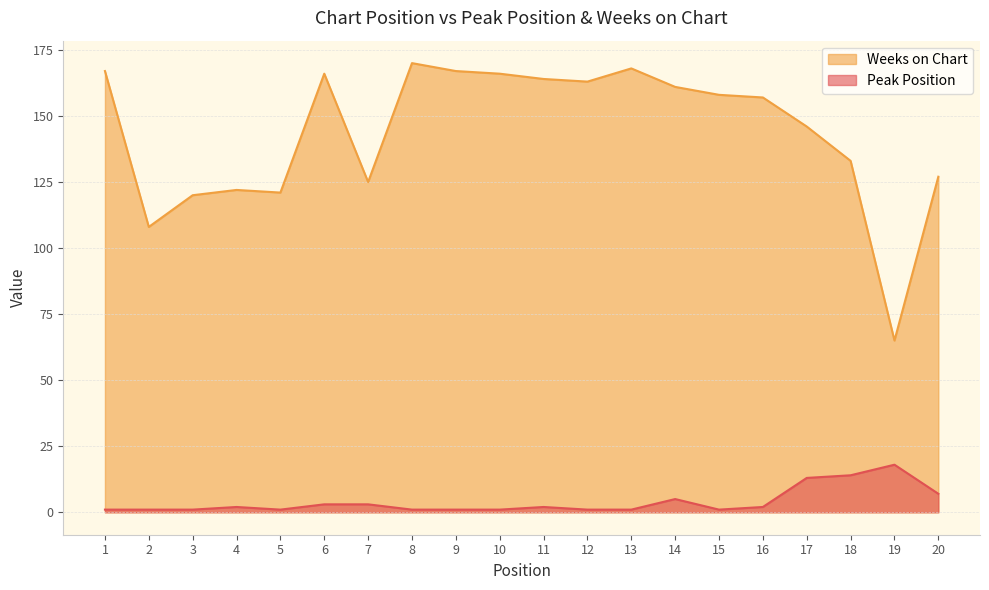

In Peak Position, how many points are lower than both neighbors (excluding endpoints)?

2